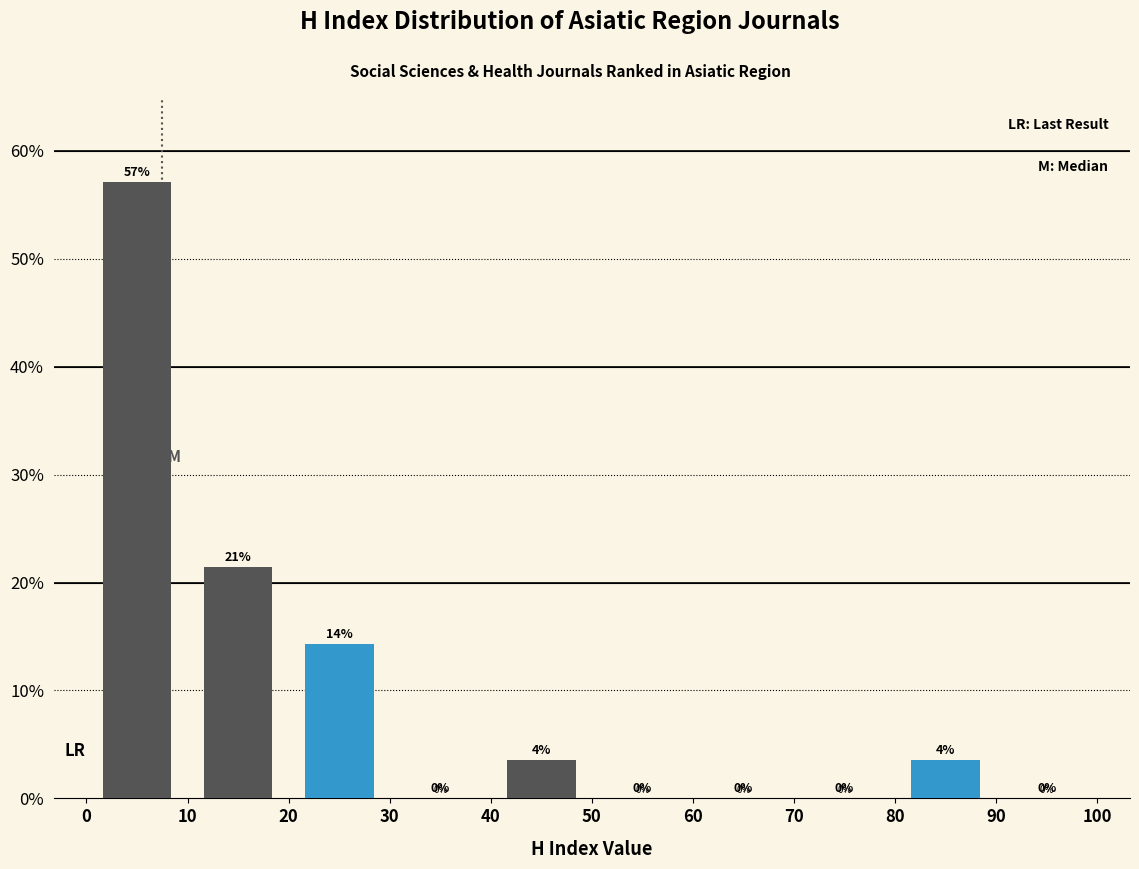

Which range on the x-axis has the tallest bar?

0 to 10